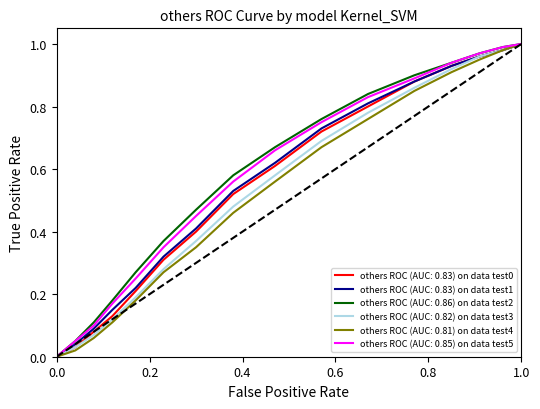

Reading left to right, extract all data points from this chart.

others ROC (AUC: 0.83) on data test0: 0.0	0.0	0.1	0.1	0.2	0.3	0.4	0.5	0.6	0.7	0.8	0.9	0.9	1.0	1.0	1.0
others ROC (AUC: 0.83) on data test1: 0.0	0.0	0.1	0.1	0.2	0.3	0.4	0.5	0.6	0.7	0.8	0.9	0.9	1.0	1.0	1.0
others ROC (AUC: 0.86) on data test2: 0.0	0.1	0.1	0.2	0.3	0.4	0.5	0.6	0.7	0.8	0.8	0.9	0.9	1.0	1.0	1.0
others ROC (AUC: 0.82) on data test3: 0.0	0.0	0.1	0.1	0.2	0.3	0.4	0.5	0.6	0.7	0.8	0.9	0.9	1.0	1.0	1.0
others ROC (AUC: 0.81) on data test4: 0.0	0.0	0.1	0.1	0.2	0.3	0.3	0.5	0.6	0.7	0.8	0.8	0.9	0.9	1.0	1.0
others ROC (AUC: 0.85) on data test5: 0.0	0.1	0.1	0.2	0.2	0.3	0.5	0.6	0.7	0.8	0.8	0.9	0.9	1.0	1.0	1.0